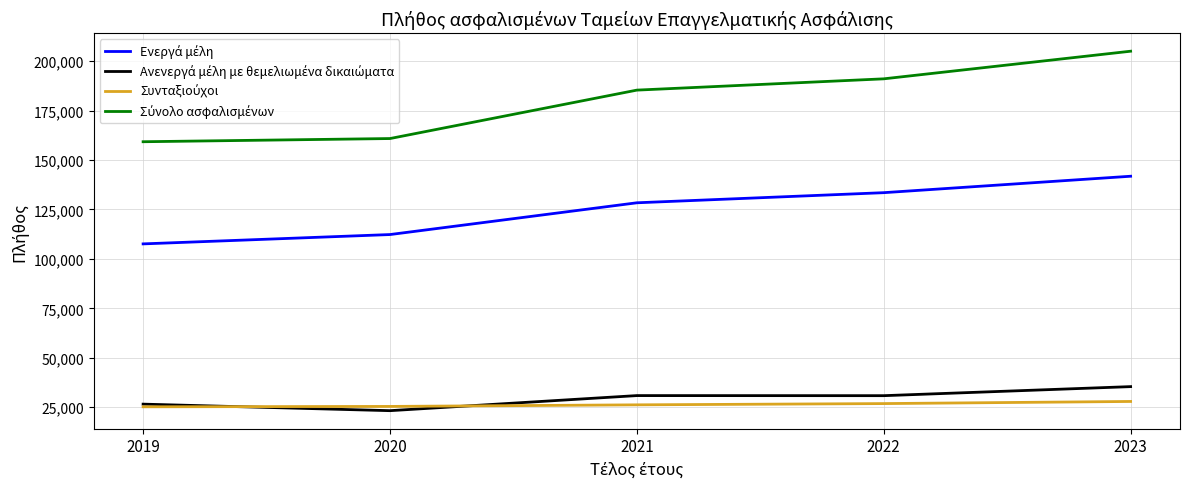

What is the spread (max minus min) of values at 2021?

159237